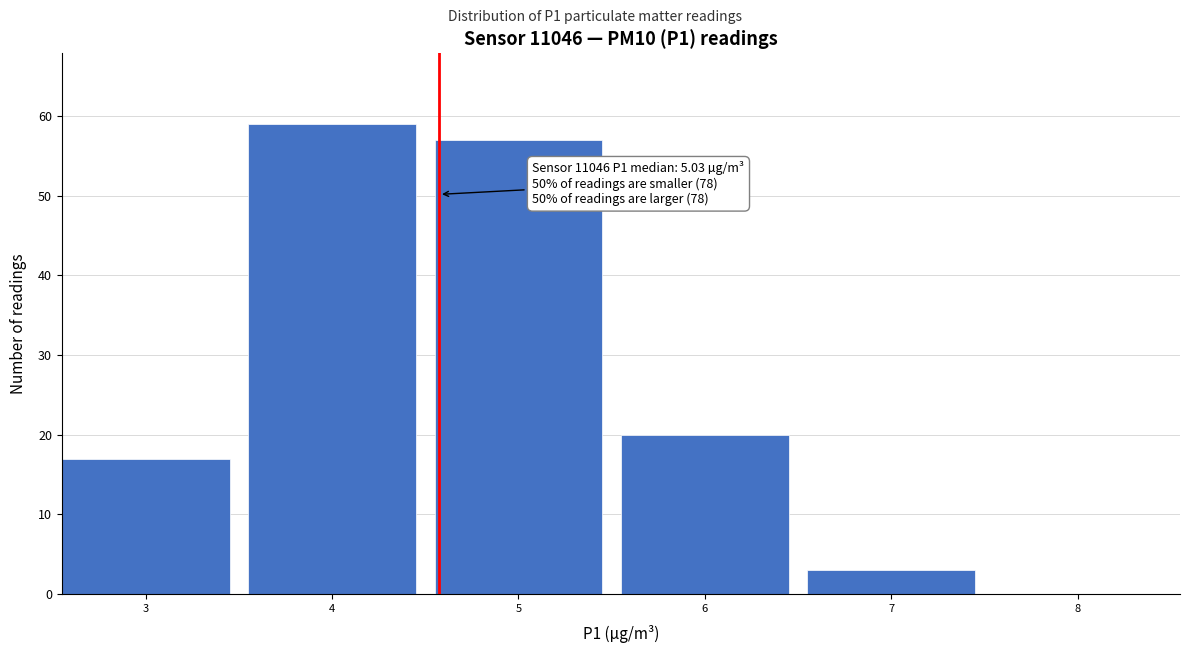

Reading right to left, extract all data points from this chart.

8=0	7=3	6=20	5=57	4=59	3=17